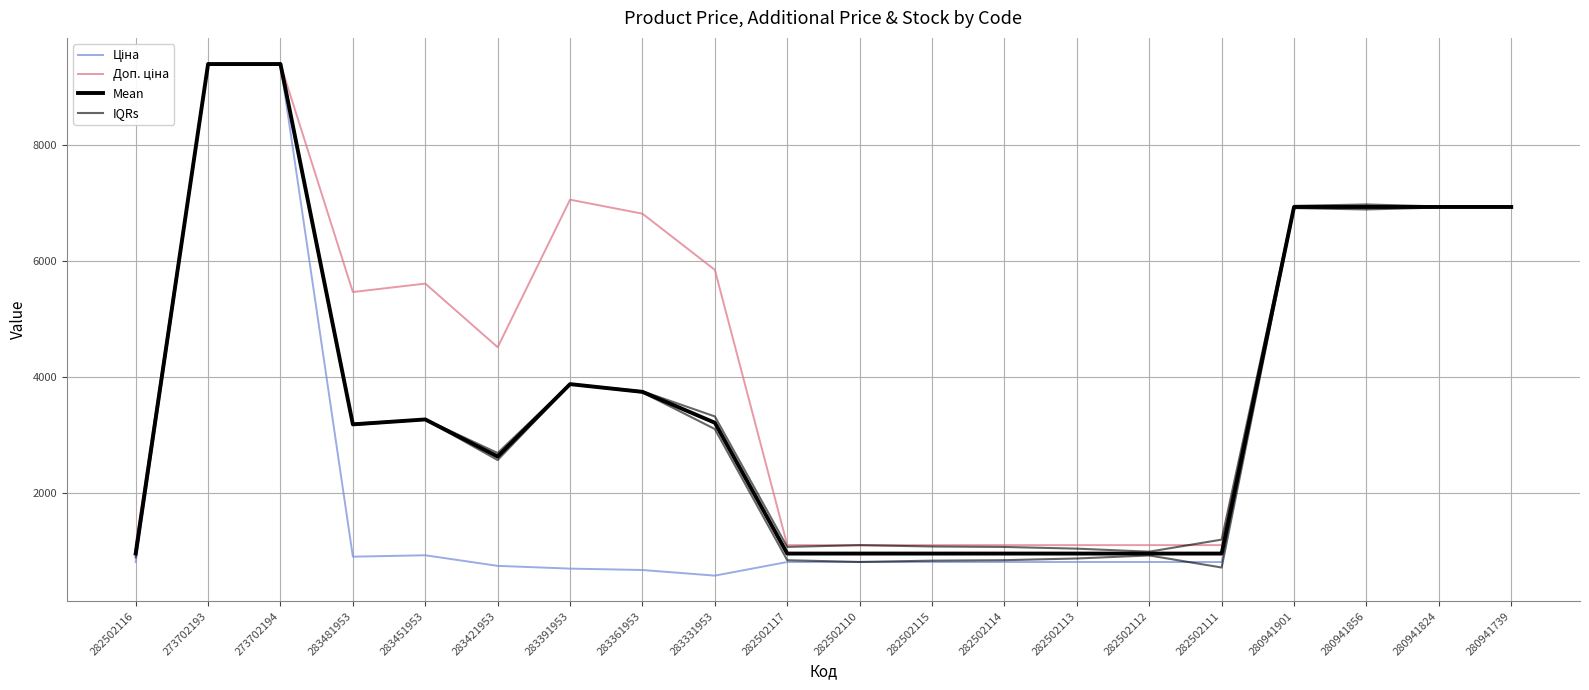

Where is the first local minimum for IQRs?

283481953